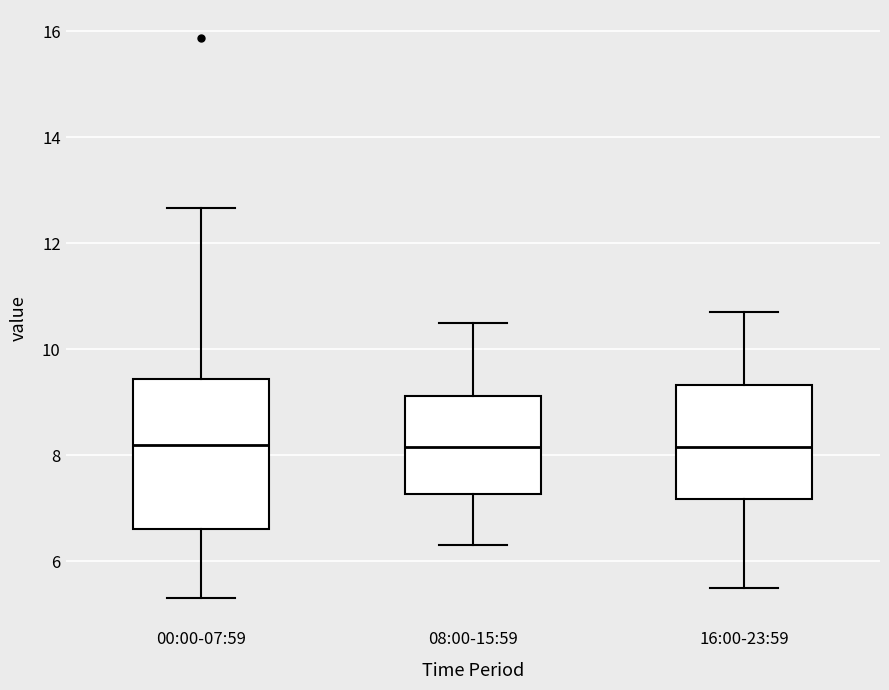

Where does the lower whisker of the box for 16:00-23:59 end on the y-axis? The values are not printed on the chart, so give them approximately, as read against the axis.

5.6